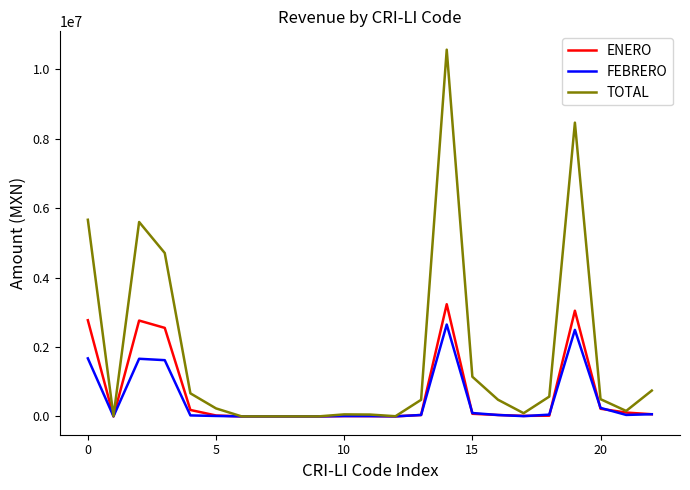

How many values in the TOTAL series are below 477268?

11